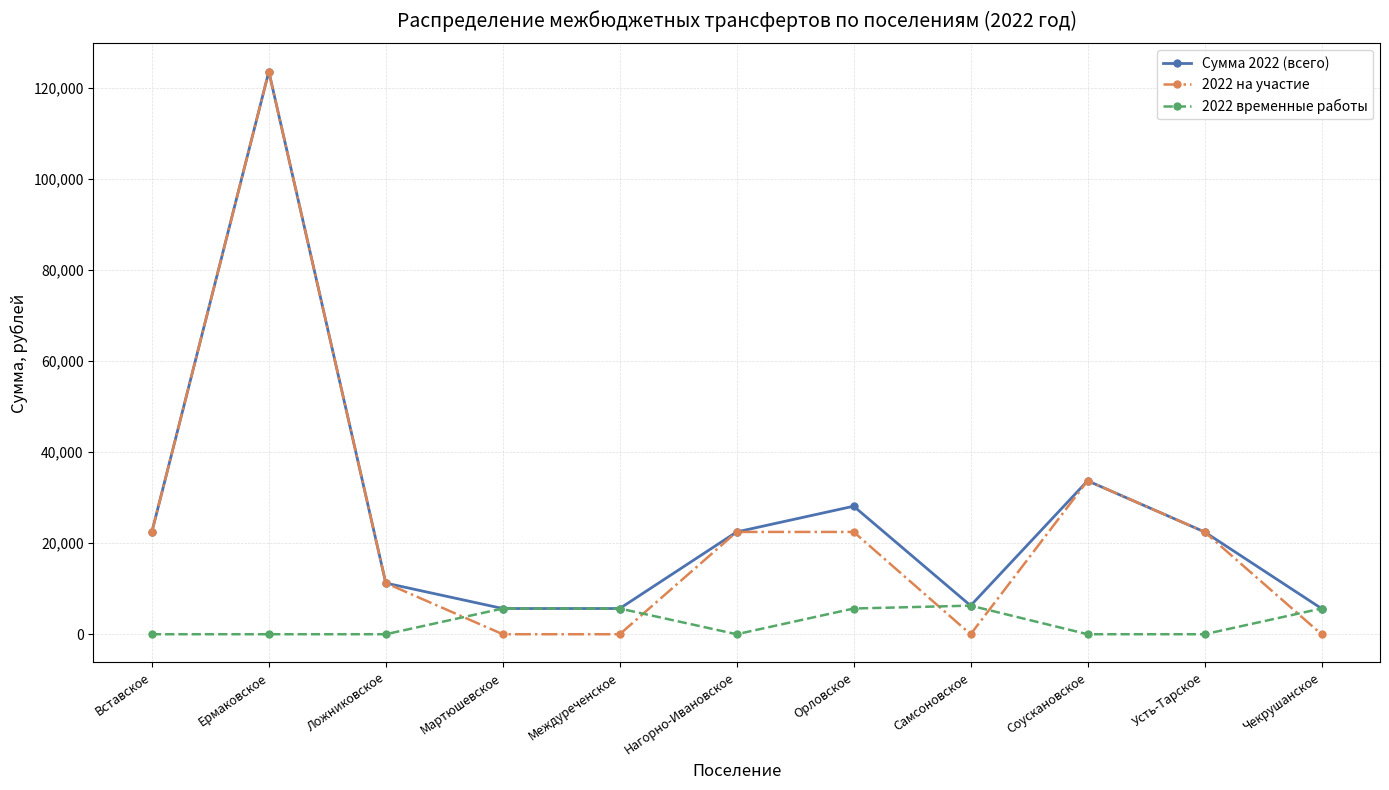

Where does the 2022 на участие series first go above 22465?

Вставское